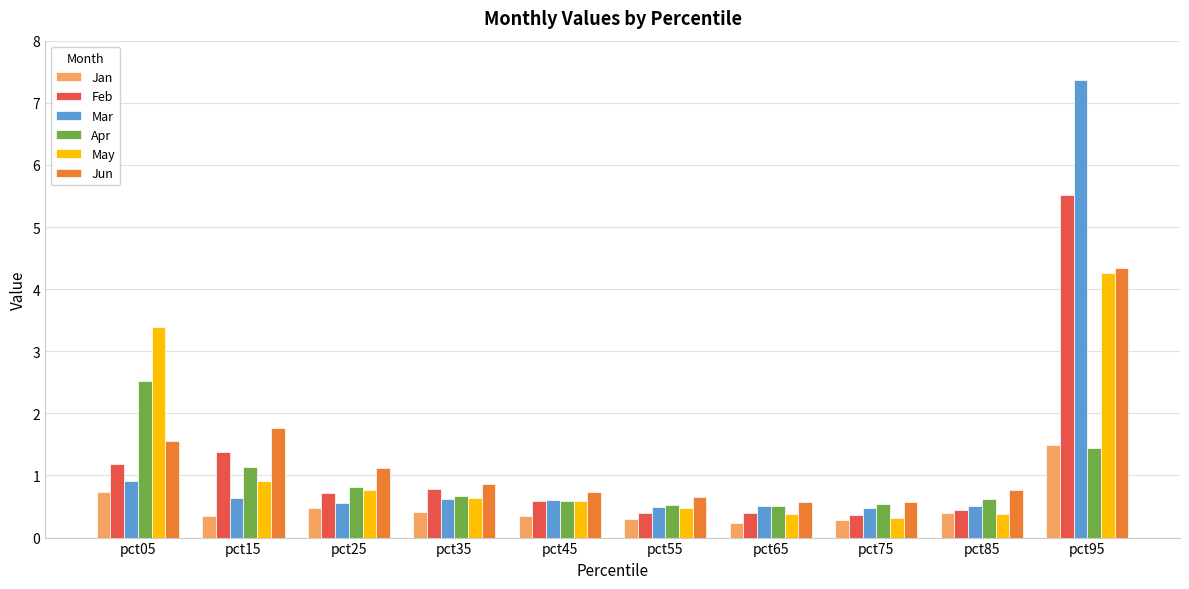

Are the bars horizontal?

No